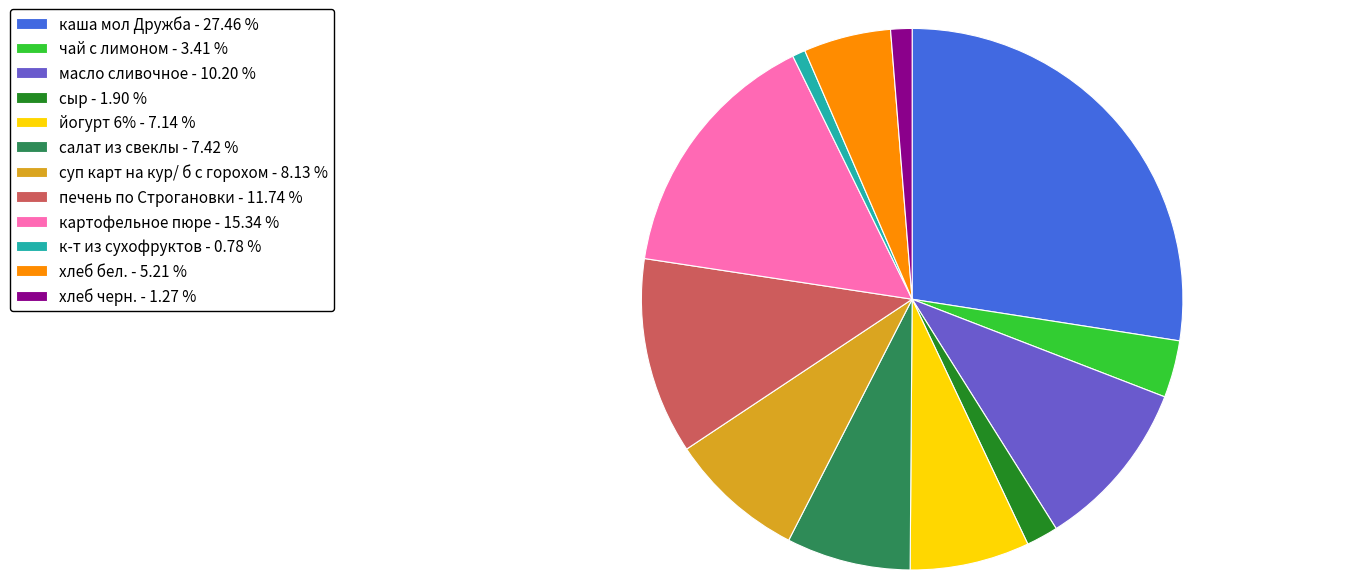

How many segments does this pie chart have?

12